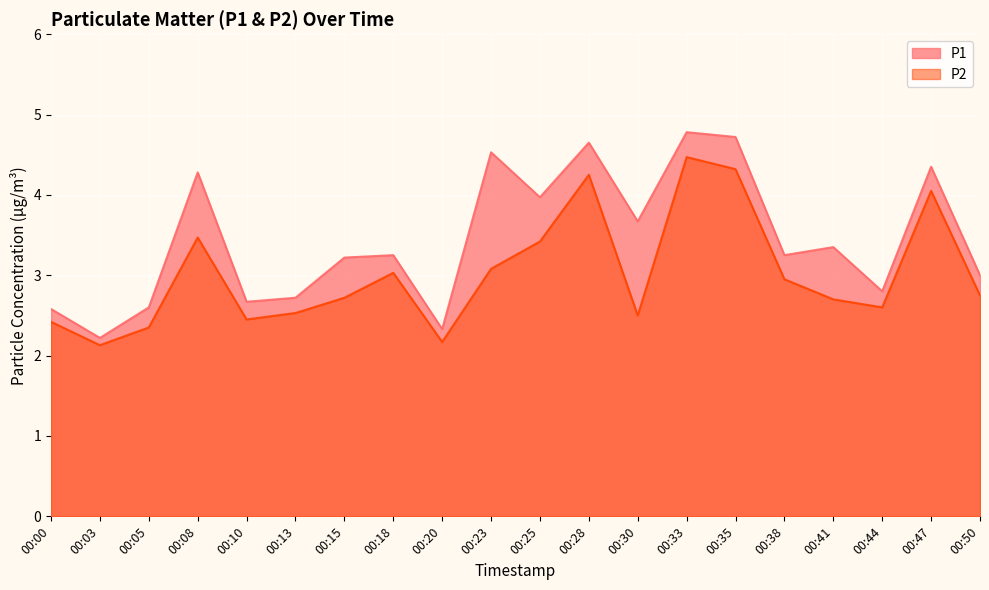

Which series has the largest total across all categories?

P1